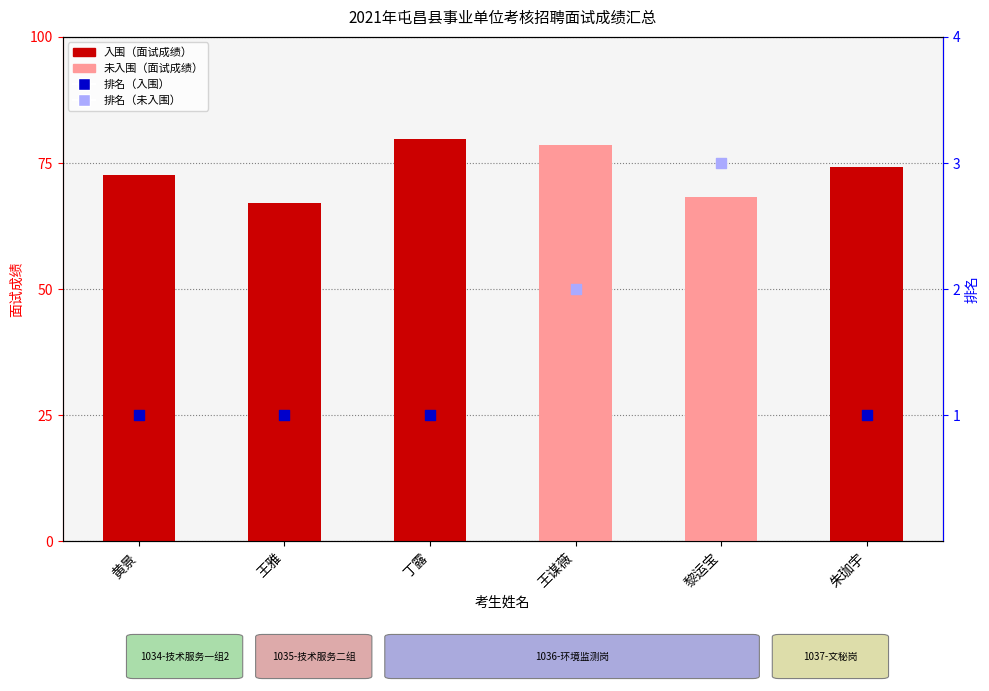

What is the change in value from 王雅 to 王谋薇?

+11.6